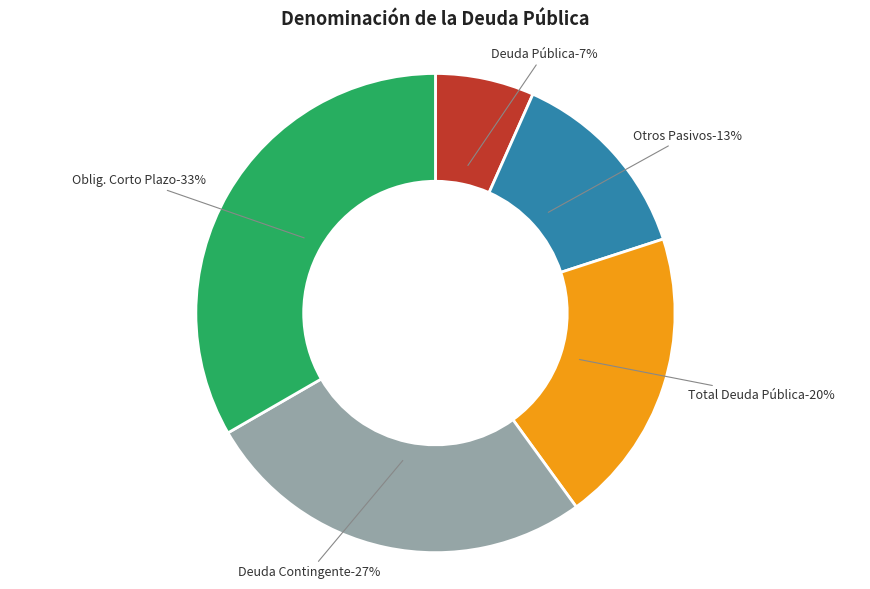

Is it true that Deuda Pública is 7% of the pie?

True